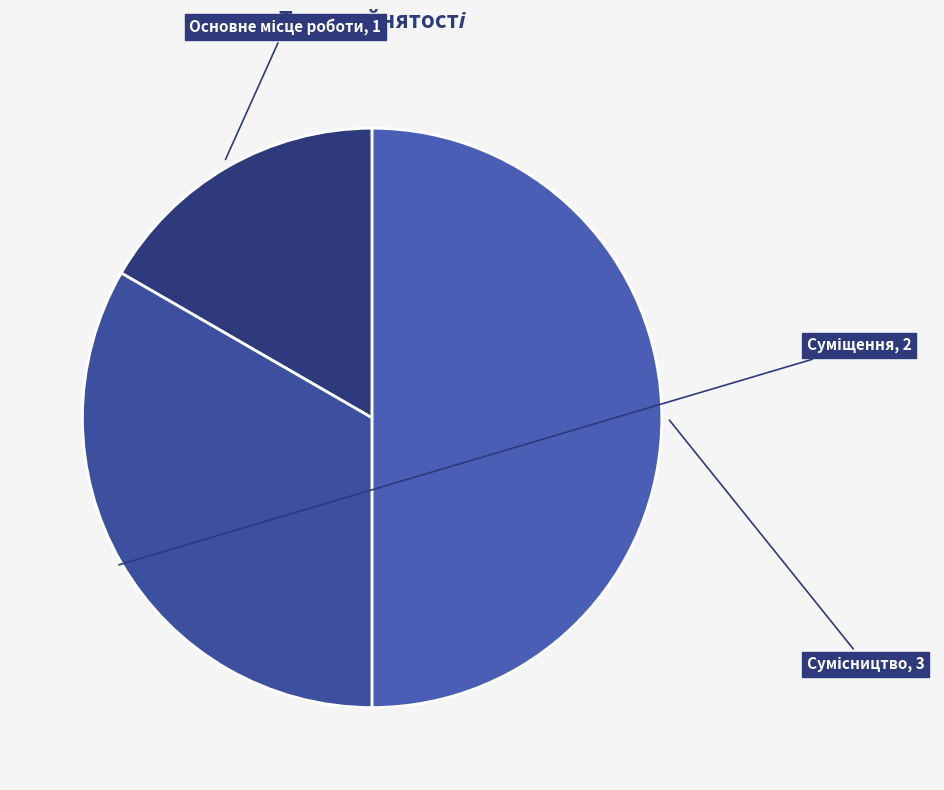

To the nearest percent, what is the average slice percentage?

33%